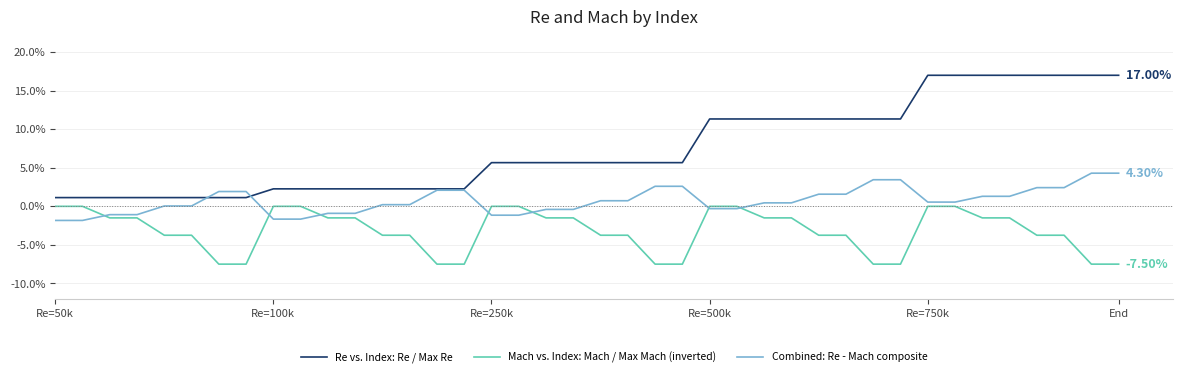

Which series has the widest spread of values?

Re vs. Index: Re / Max Re